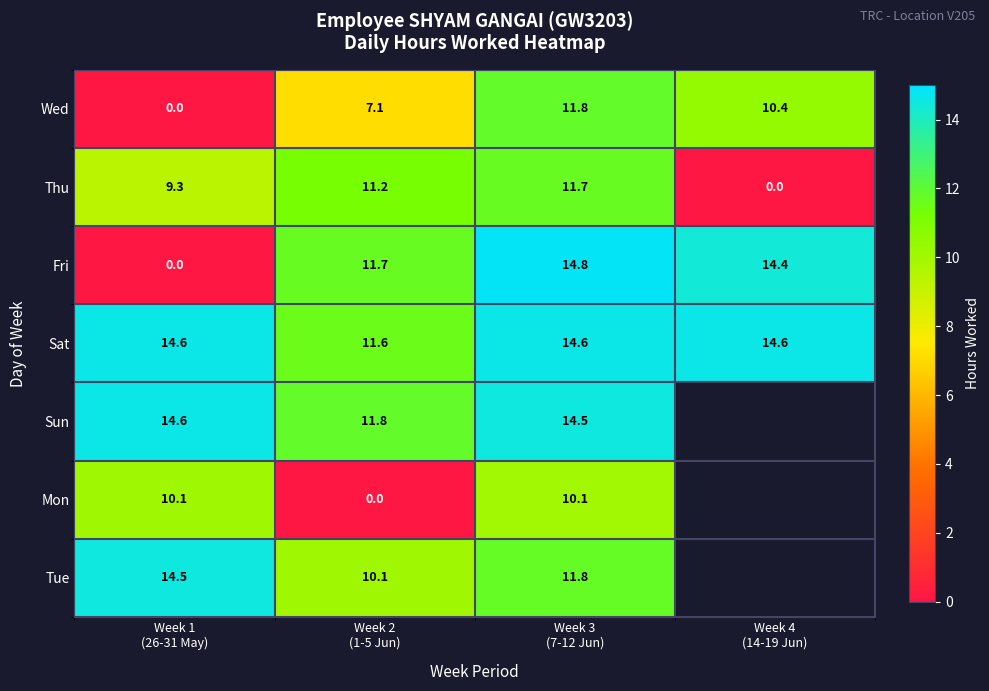

How many Sat values are between 14 and 15?

3